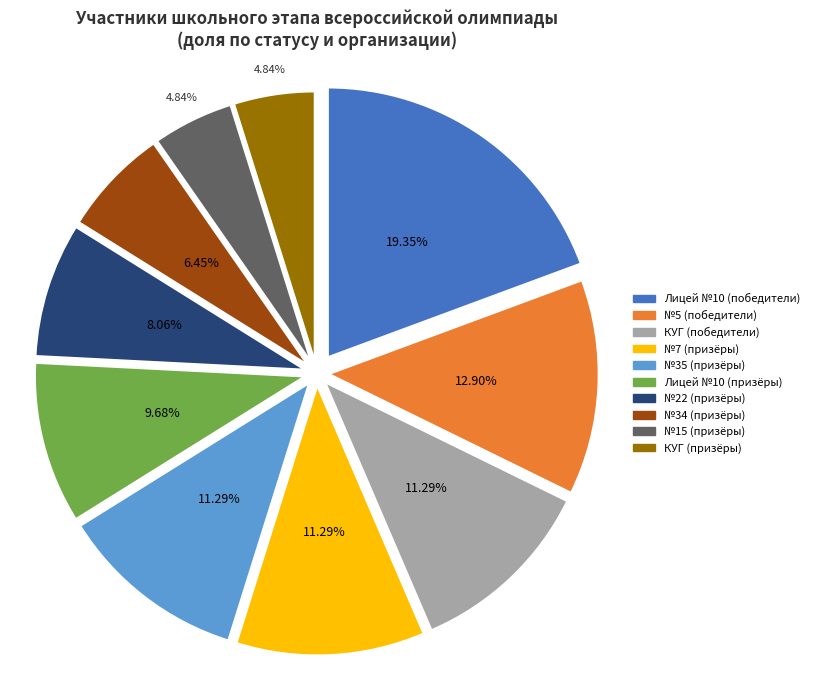

Is there a majority slice in this chart?

No